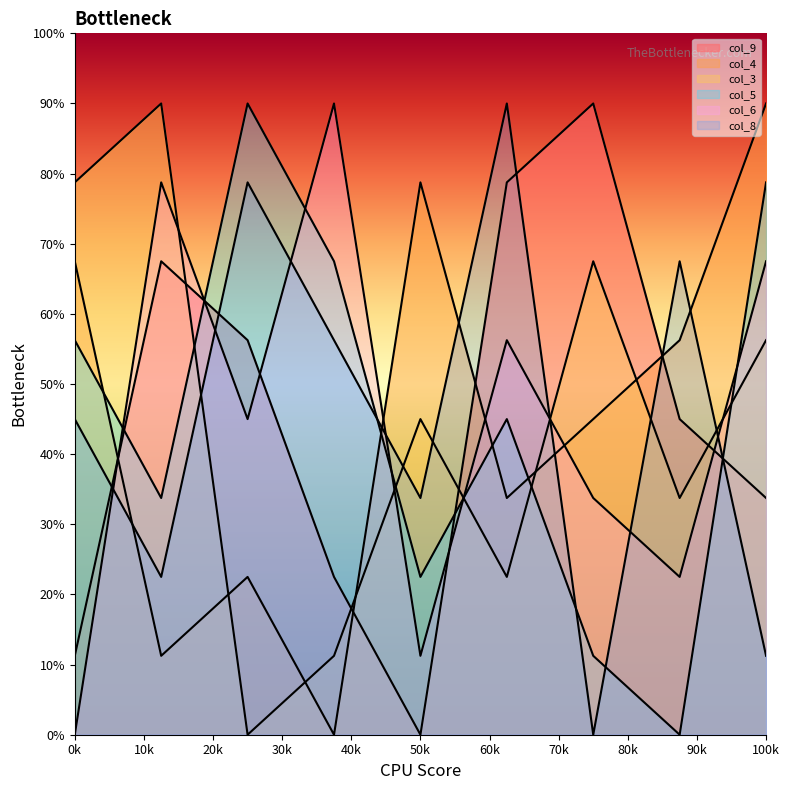

Does the chart display data point markers on the line(s)?

No